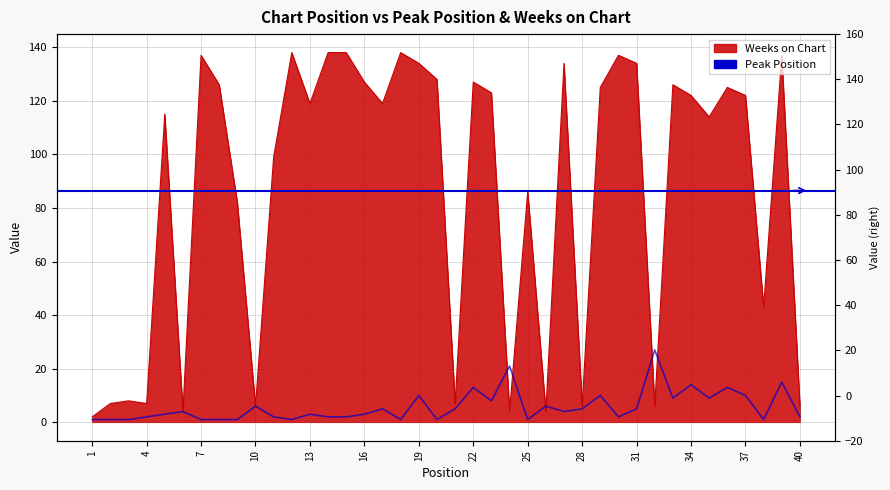

What are all the series names shown in the legend?

Peak Position, Weeks on Chart